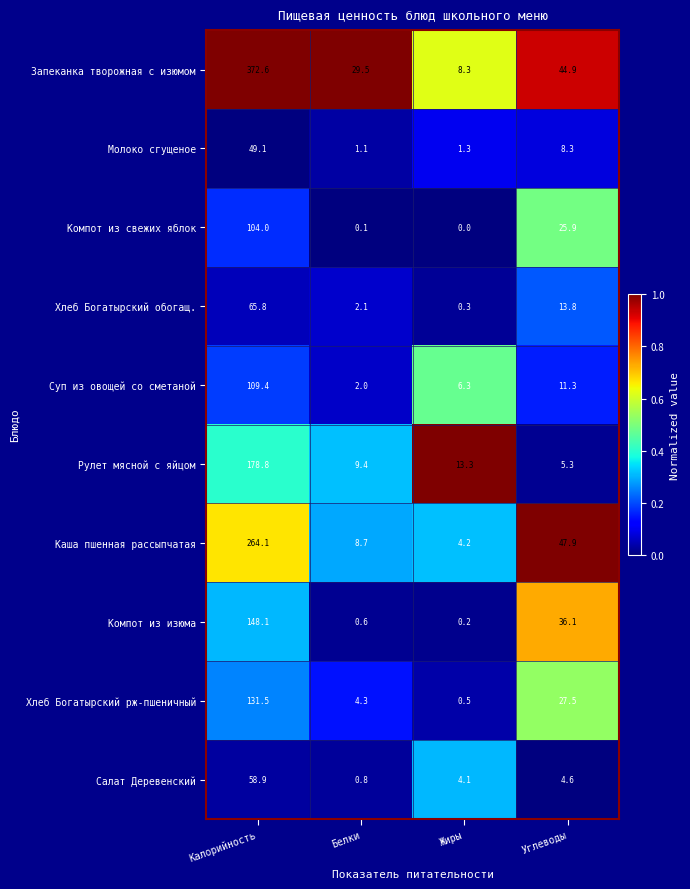

At which category is the sum across all series the highest?

Калорийность